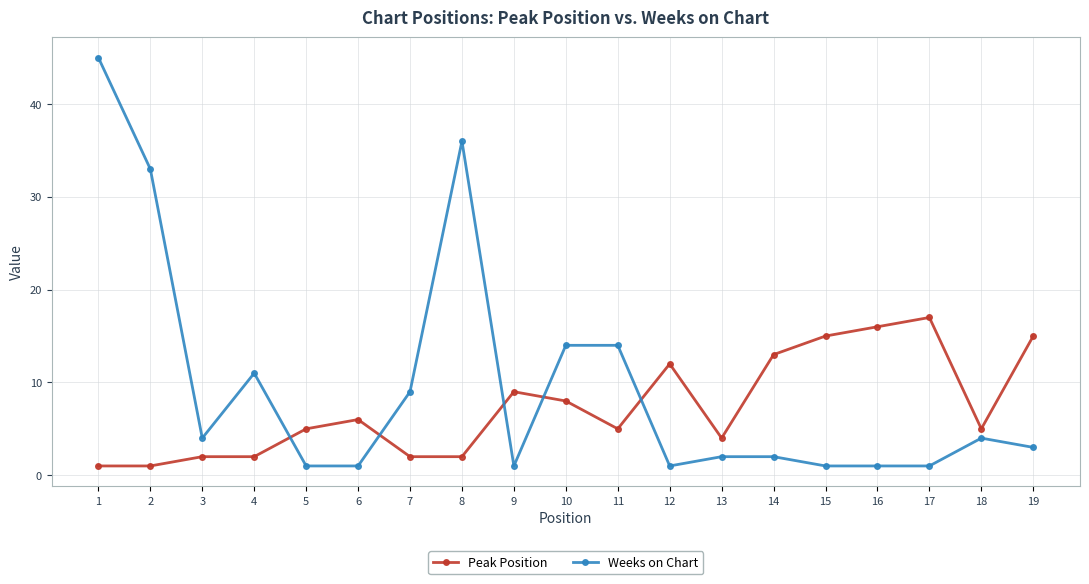

Reading right to left, transcribe all the data shown in this chart.

Peak Position: 19=15	18=5	17=17	16=16	15=15	14=13	13=4	12=12	11=5	10=8	9=9	8=2	7=2	6=6	5=5	4=2	3=2	2=1	1=1
Weeks on Chart: 19=3	18=4	17=1	16=1	15=1	14=2	13=2	12=1	11=14	10=14	9=1	8=36	7=9	6=1	5=1	4=11	3=4	2=33	1=45